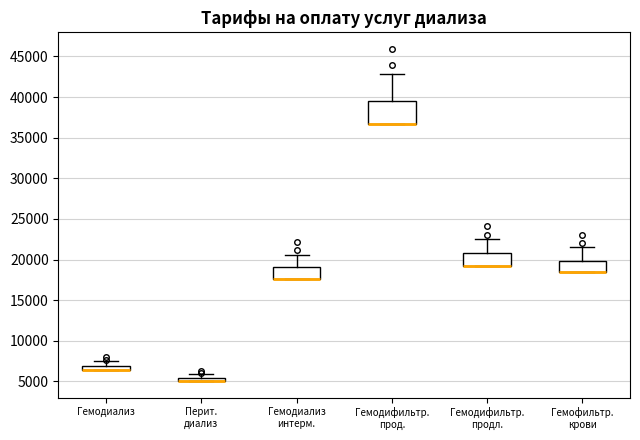

Comparing the boxes themselves (not the whiskers), which one is the tallest?

Гемодифильтр. прод.